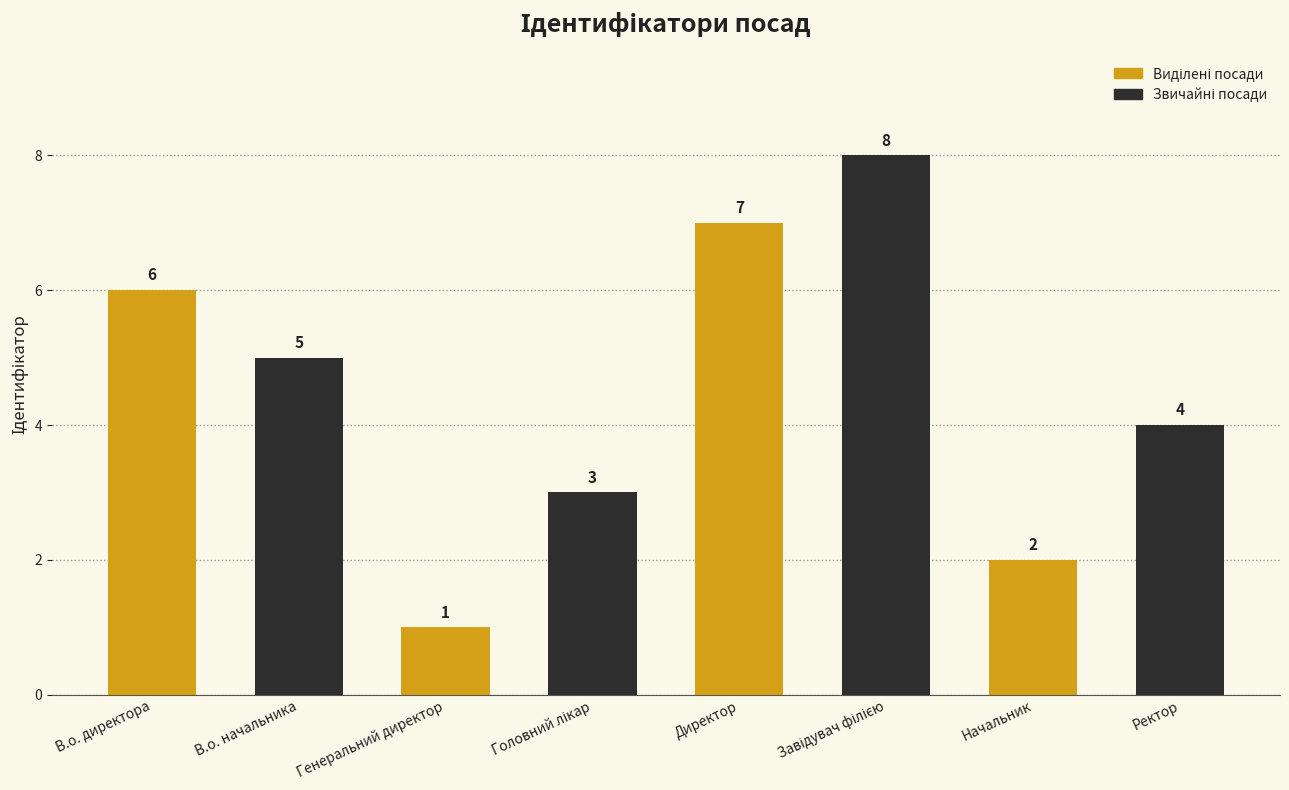

True or false: the data shows 6 at Ректор.

False